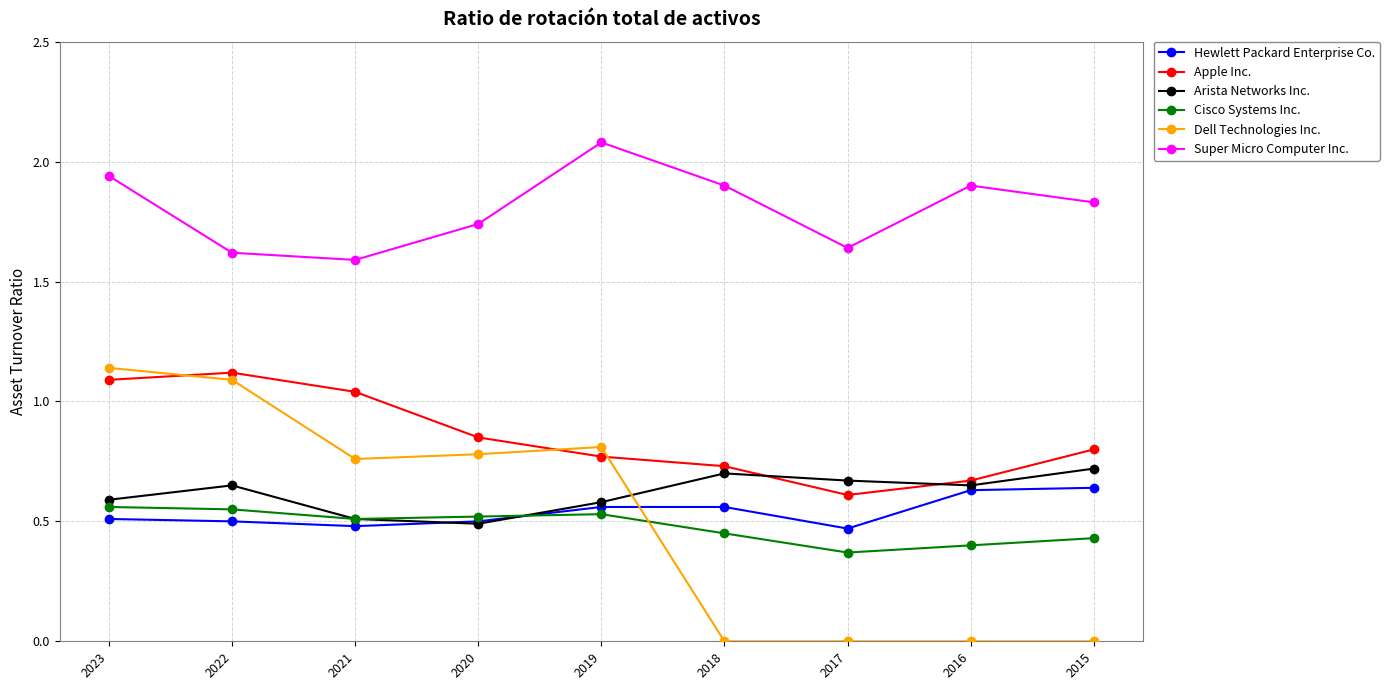

At which category does the chart reach its peak across all series?

2019